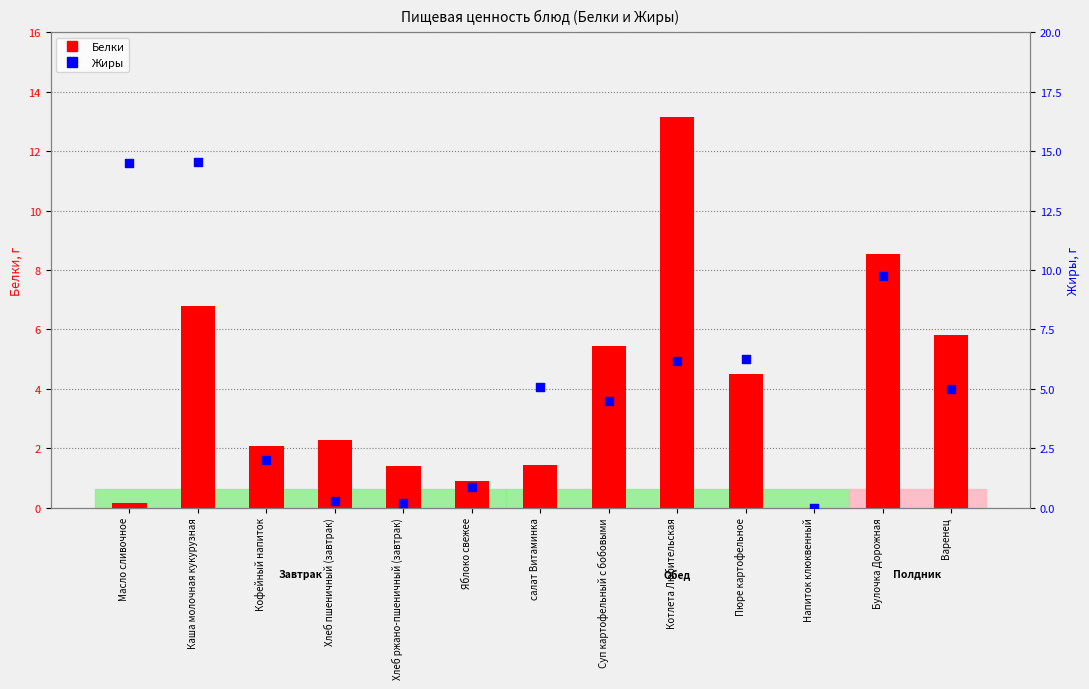

Which series reaches the minimum Y coordinate?

Белки